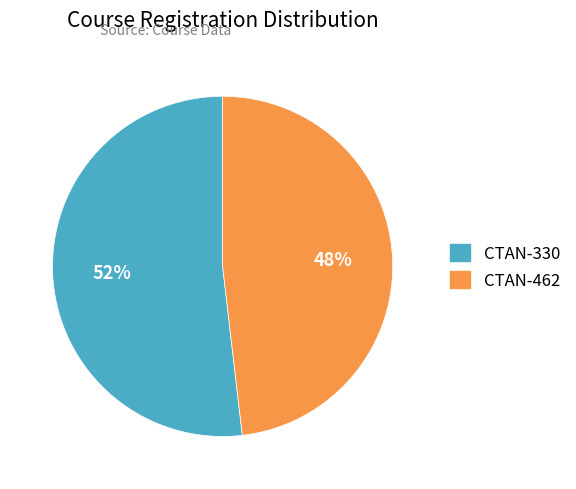

To the nearest percent, what is the combined percentage of CTAN-330 and CTAN-462?

100%